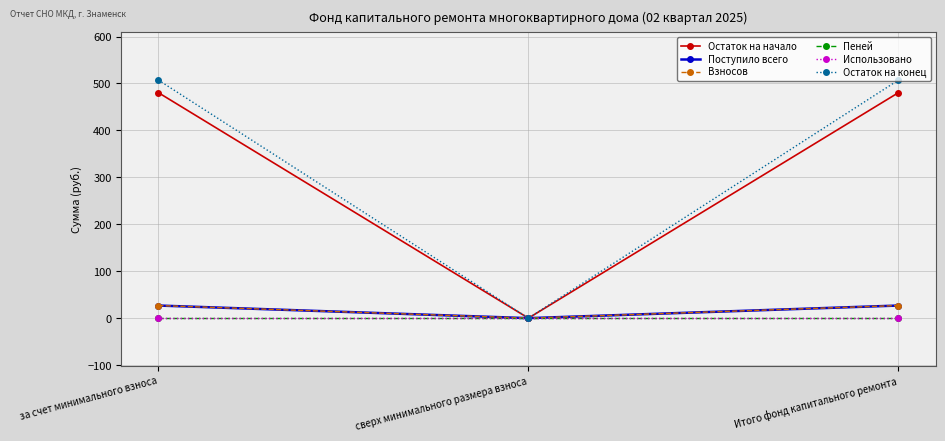

What is the label of the 2nd point from the left?

сверх минимального размера взноса